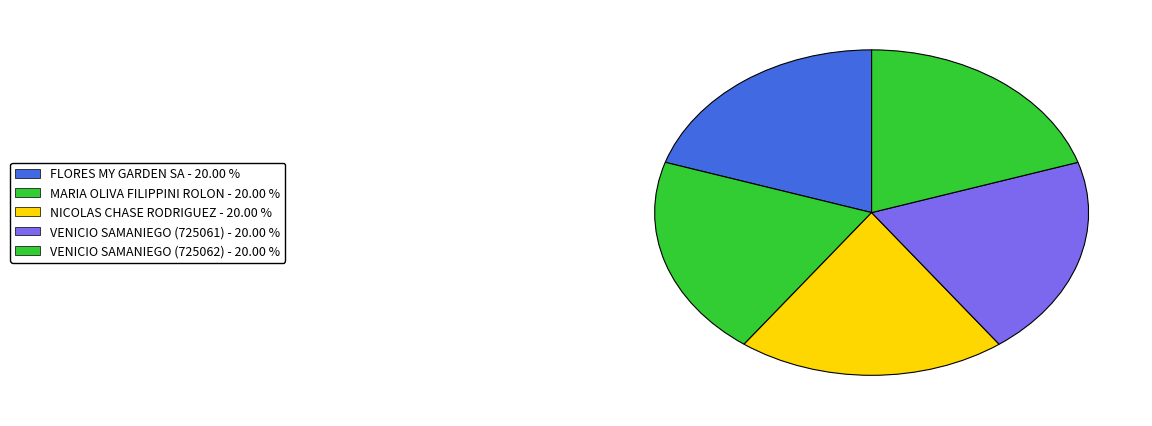

How many slices are in this pie chart?

5